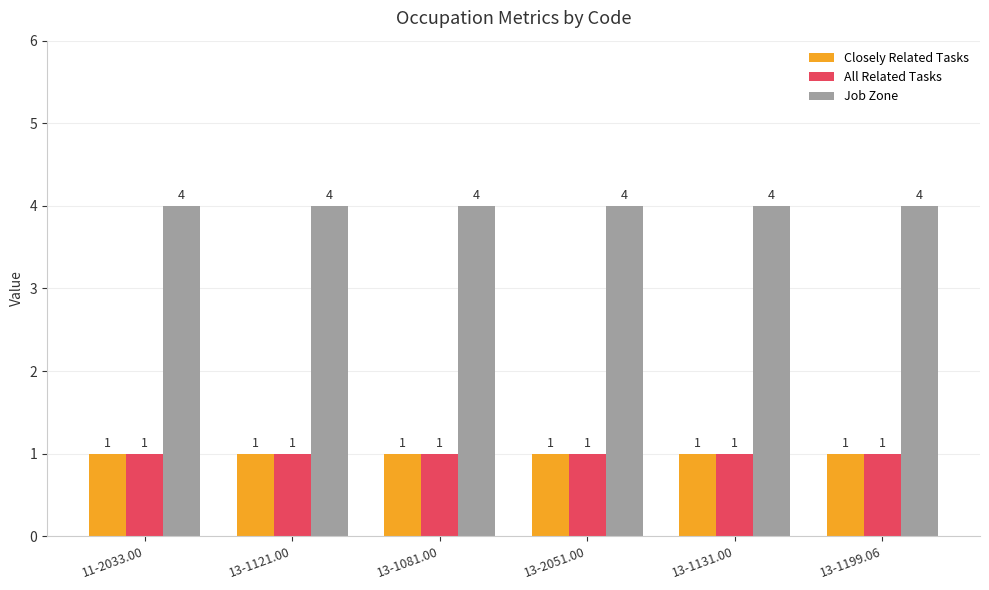

What is the spread (max minus min) of values at 13-1121.00?

3